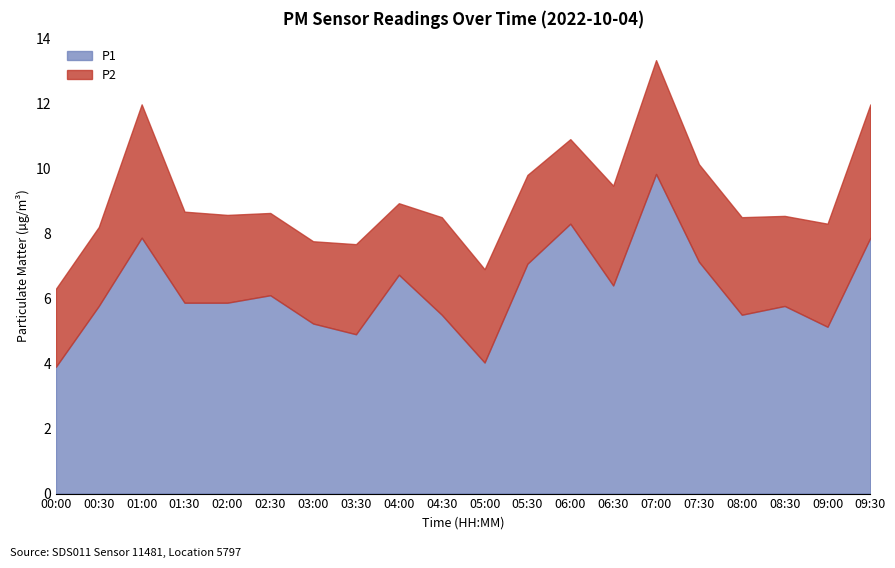

What is the total value across all series at 00:00?

6.3